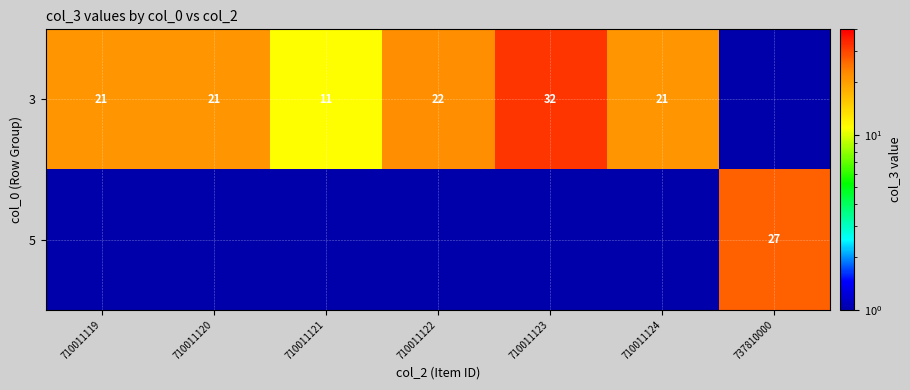

Which category has the highest value across all series?

710011123